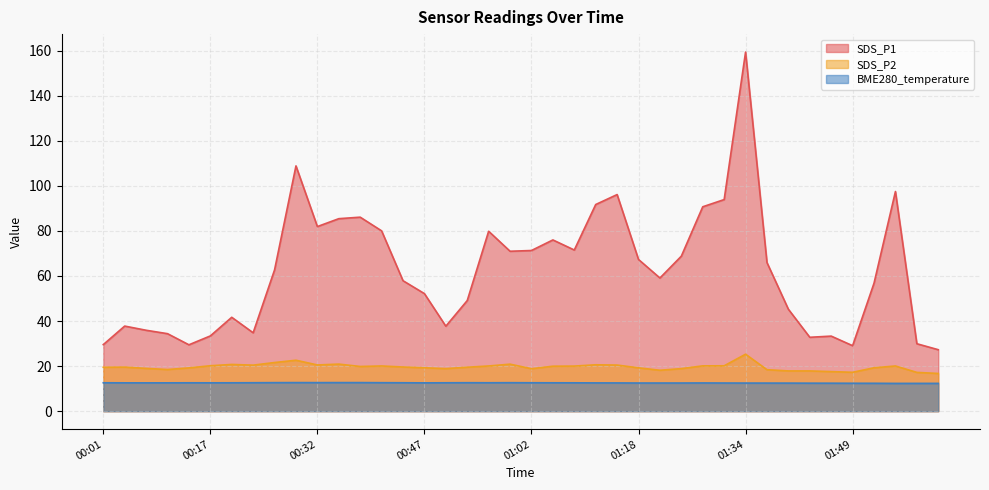

What is the difference between the maximum and second lowest values in the SDS_P2 series?

8.1